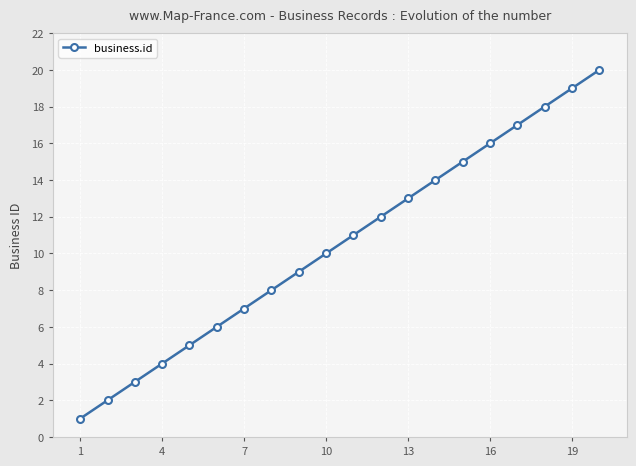

How many data points are less than 11?

10